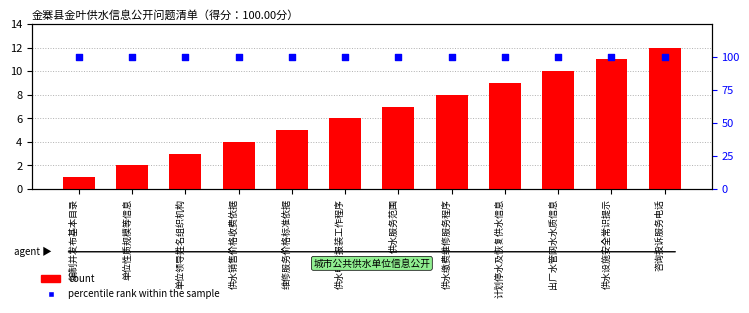

Which series has the largest Y range (max minus min)?

count